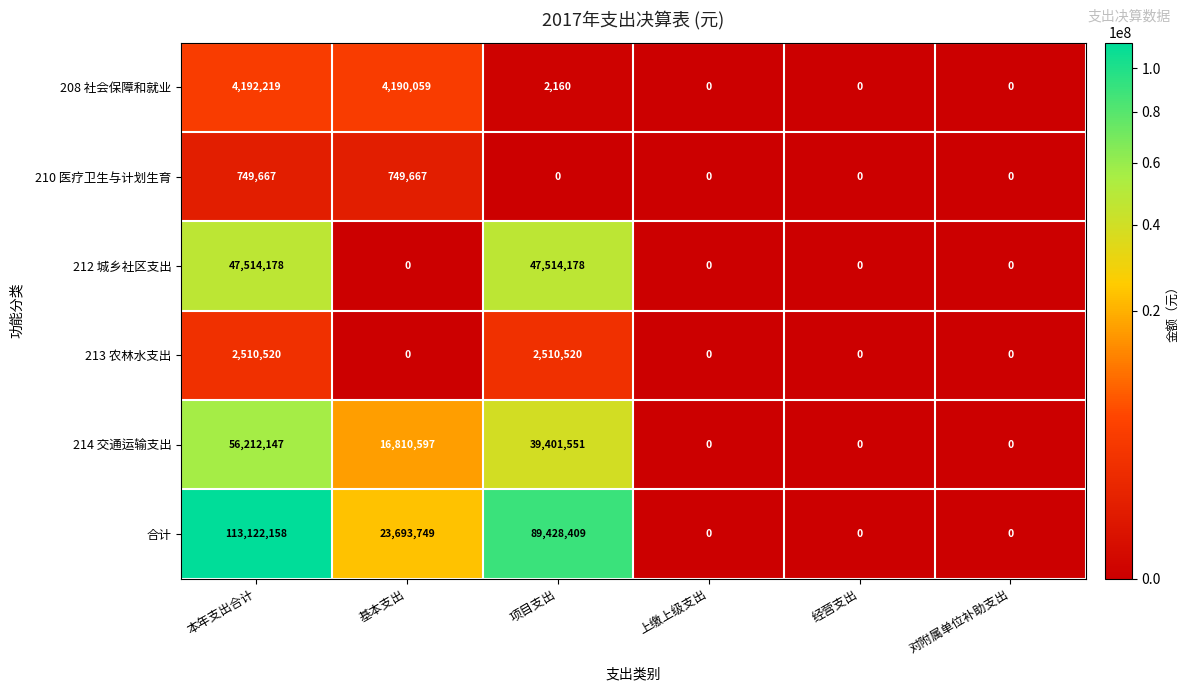

Rank the series by their maximum value, from lowest to highest.

210 医疗卫生与计划生育, 213 农林水支出, 208 社会保障和就业, 212 城乡社区支出, 214 交通运输支出, 合计